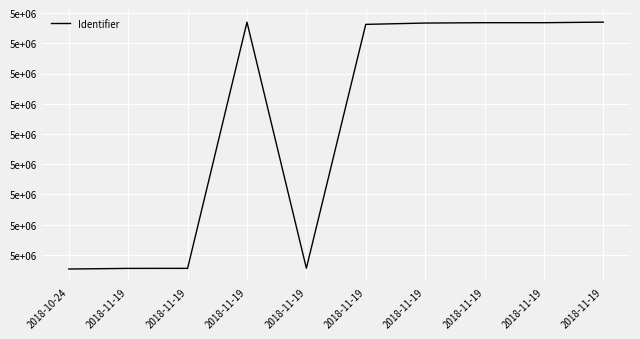

Does the chart display data point markers on the line(s)?

No